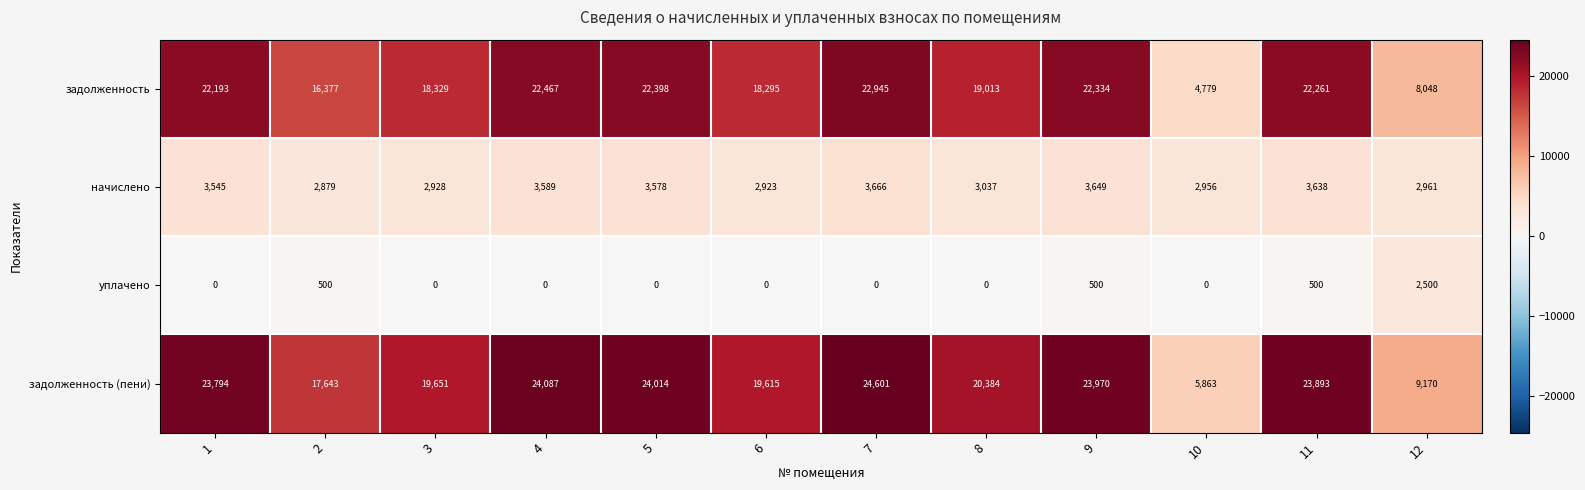

What is the spread (max minus min) of values at 3?

19651